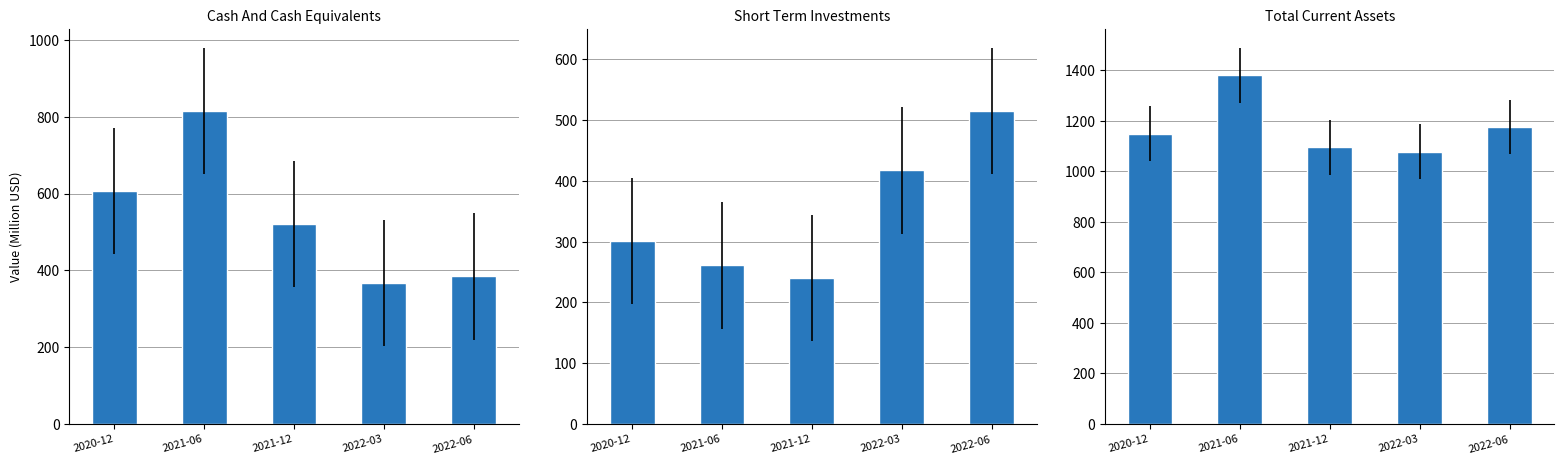

Which series changed the most between 2021-06 and 2021-12?

Cash And Cash Equivalents